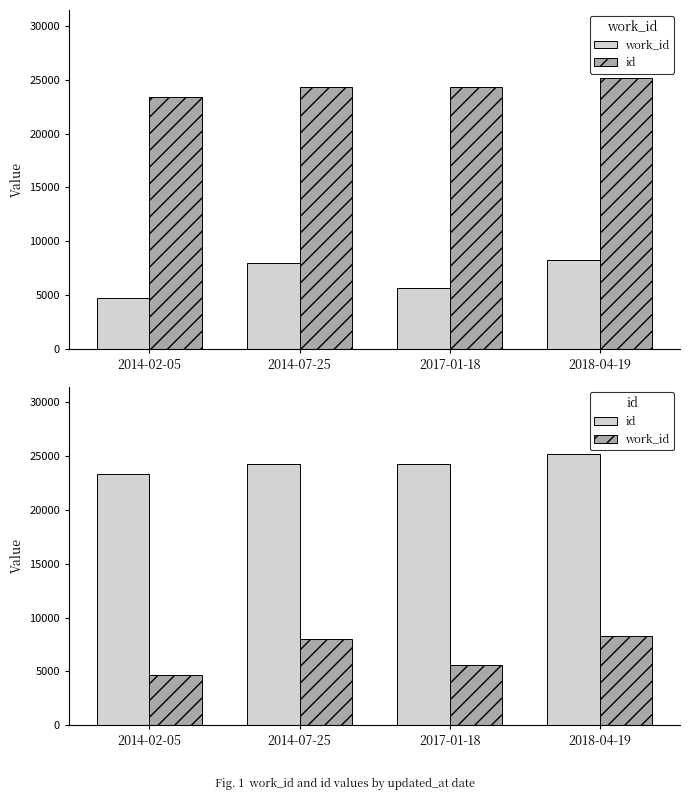

Reading left to right, extract all data points from this chart.

work_id: 4702	7984	5598	8274
id: 23372	24302	24306	25184